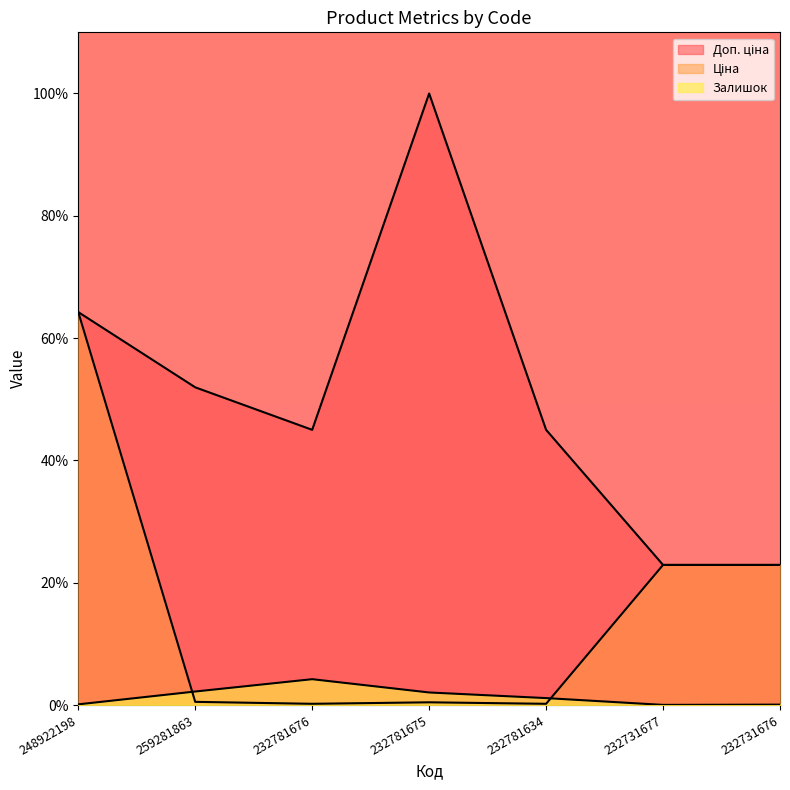

Is the value of Залишок at 248922198 greater than the value of Доп. ціна at 232731676?

No